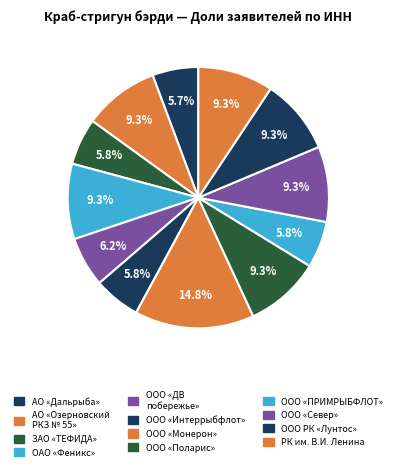

How many slices are in this pie chart?

12